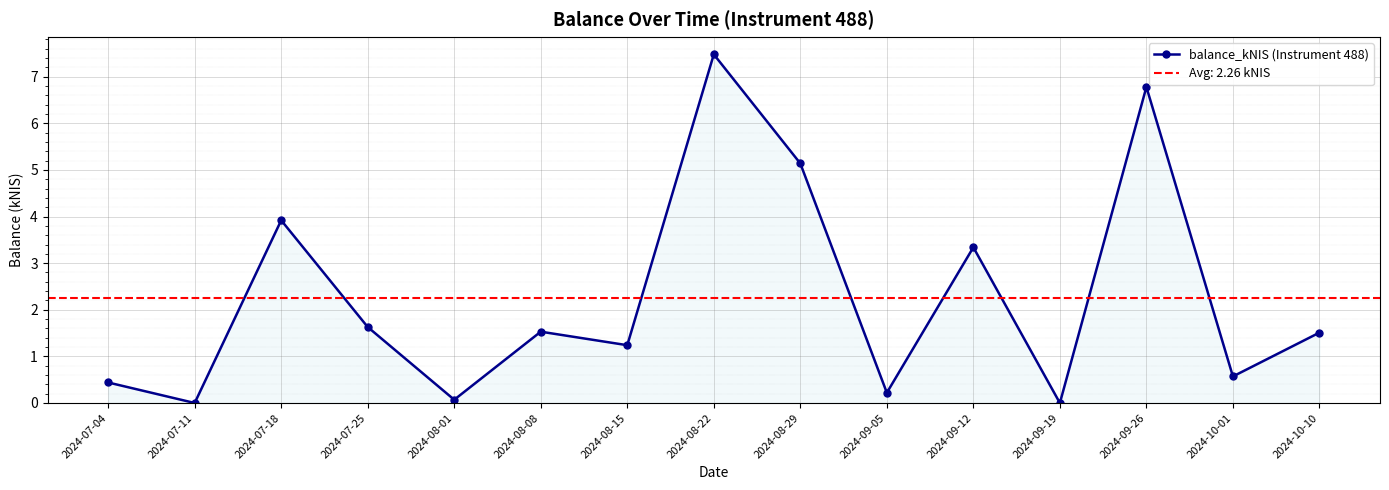

What is the average value?

2.3